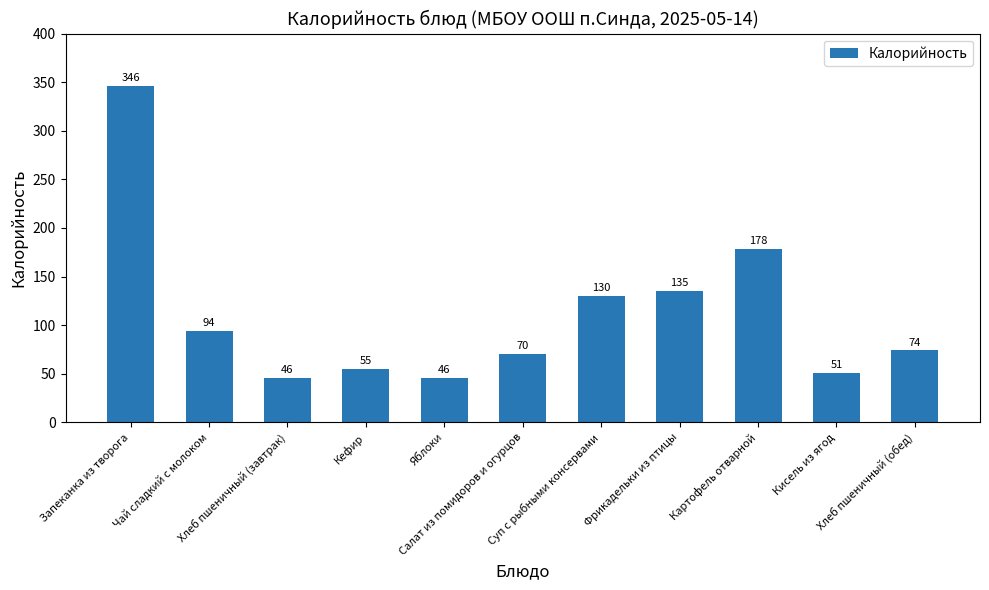

What is the maximum value shown in the chart?

346